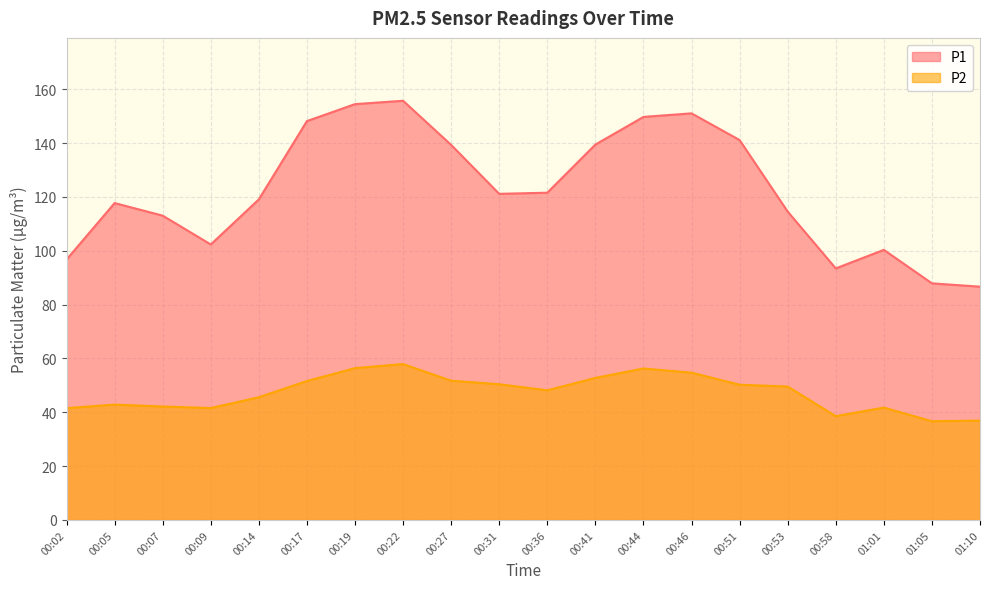

True or false: P2 and P1 intersect in this chart.

False